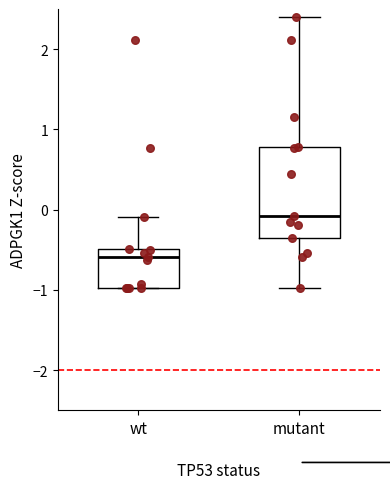

Which box is the tallest, from its lower edge to its upper edge?

mutant